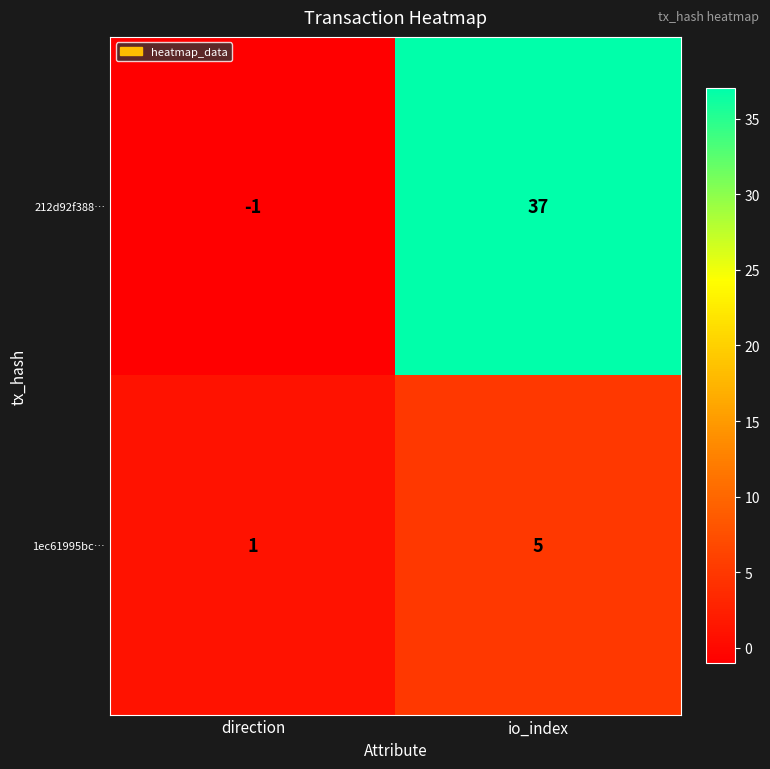

What is the maximum value shown in the chart?

37